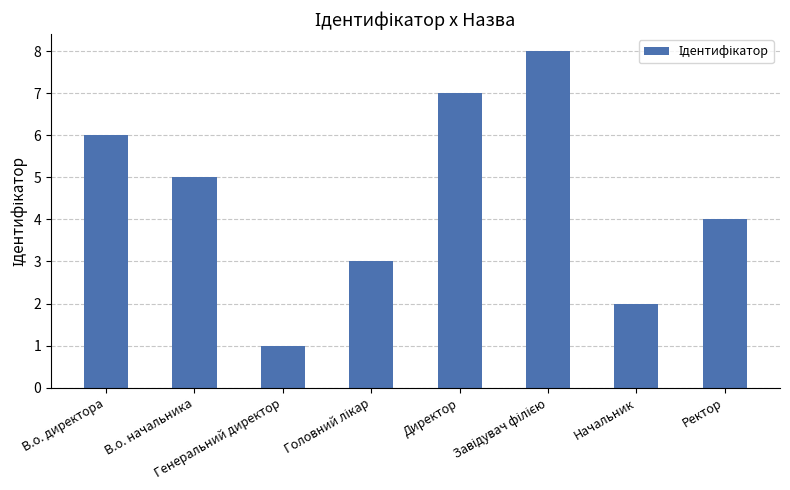

Is it true that the value at Ректор is 6?

False